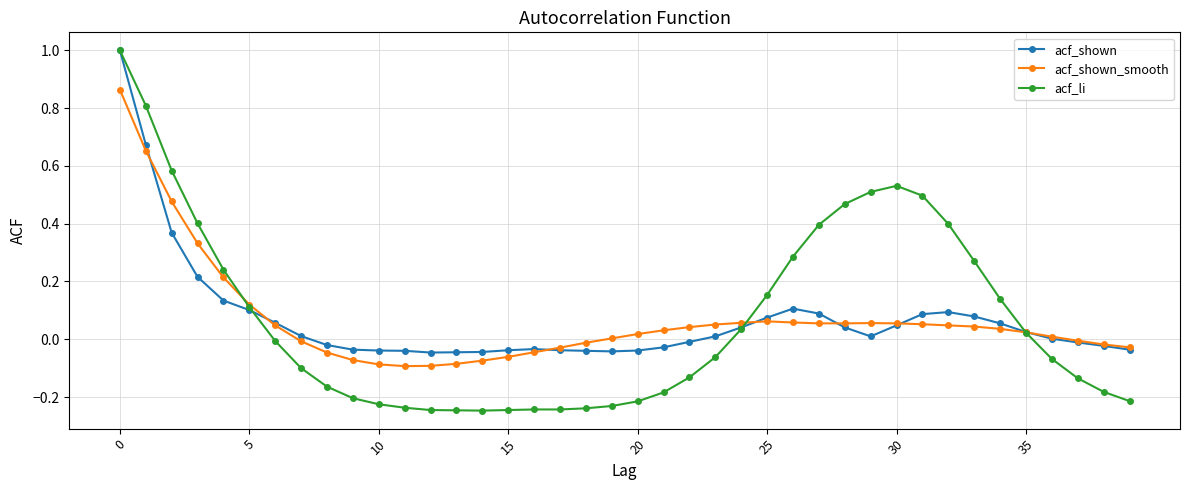

True or false: acf_li has more than 0 points higher than both neighbors.

True